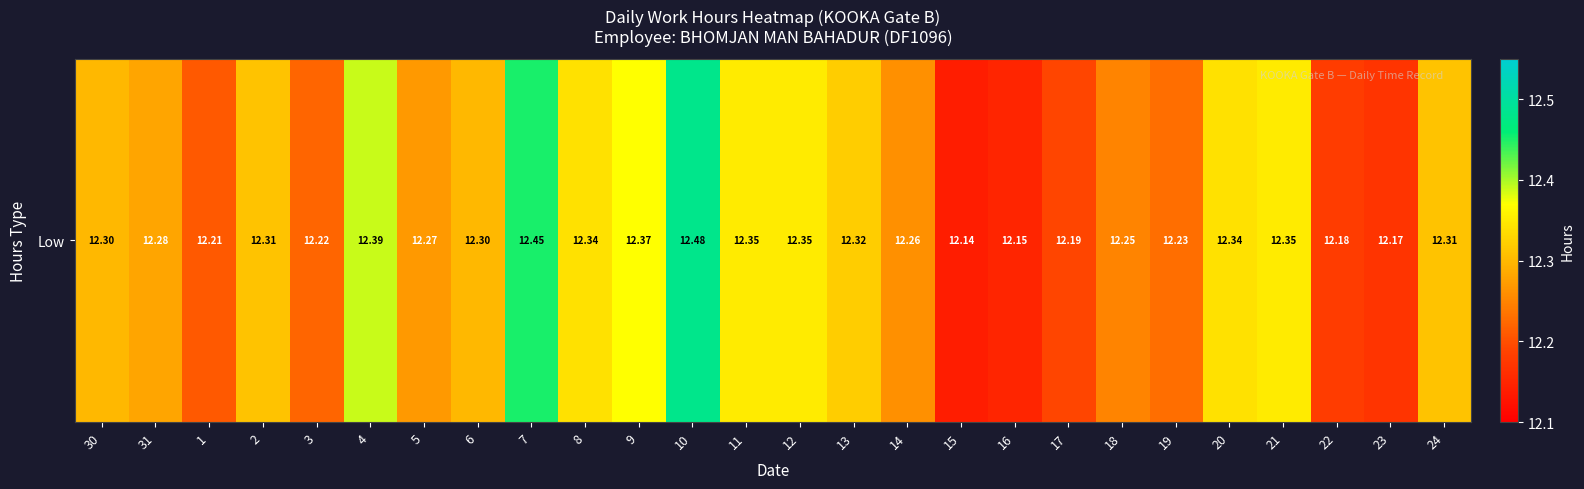

Reading left to right, list all the values displayed in this chart.

30=12.3	31=12.3	1=12.2	2=12.3	3=12.2	4=12.4	5=12.3	6=12.3	7=12.4	8=12.3	9=12.4	10=12.5	11=12.3	12=12.3	13=12.3	14=12.3	15=12.1	16=12.2	17=12.2	18=12.2	19=12.2	20=12.3	21=12.3	22=12.2	23=12.2	24=12.3